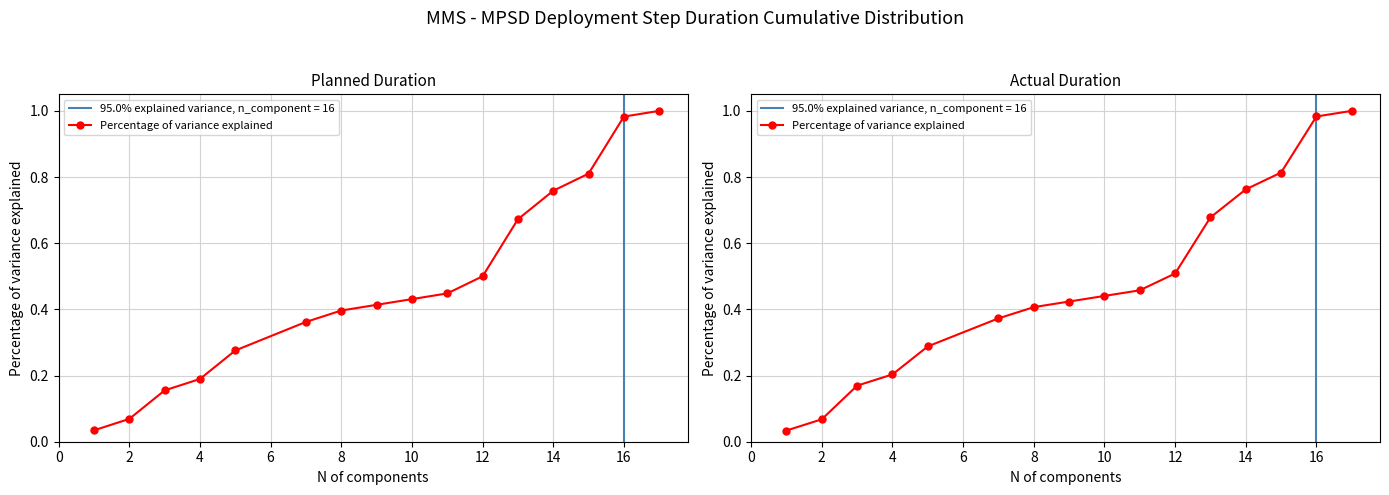

Count the number of categories in the chart.

16